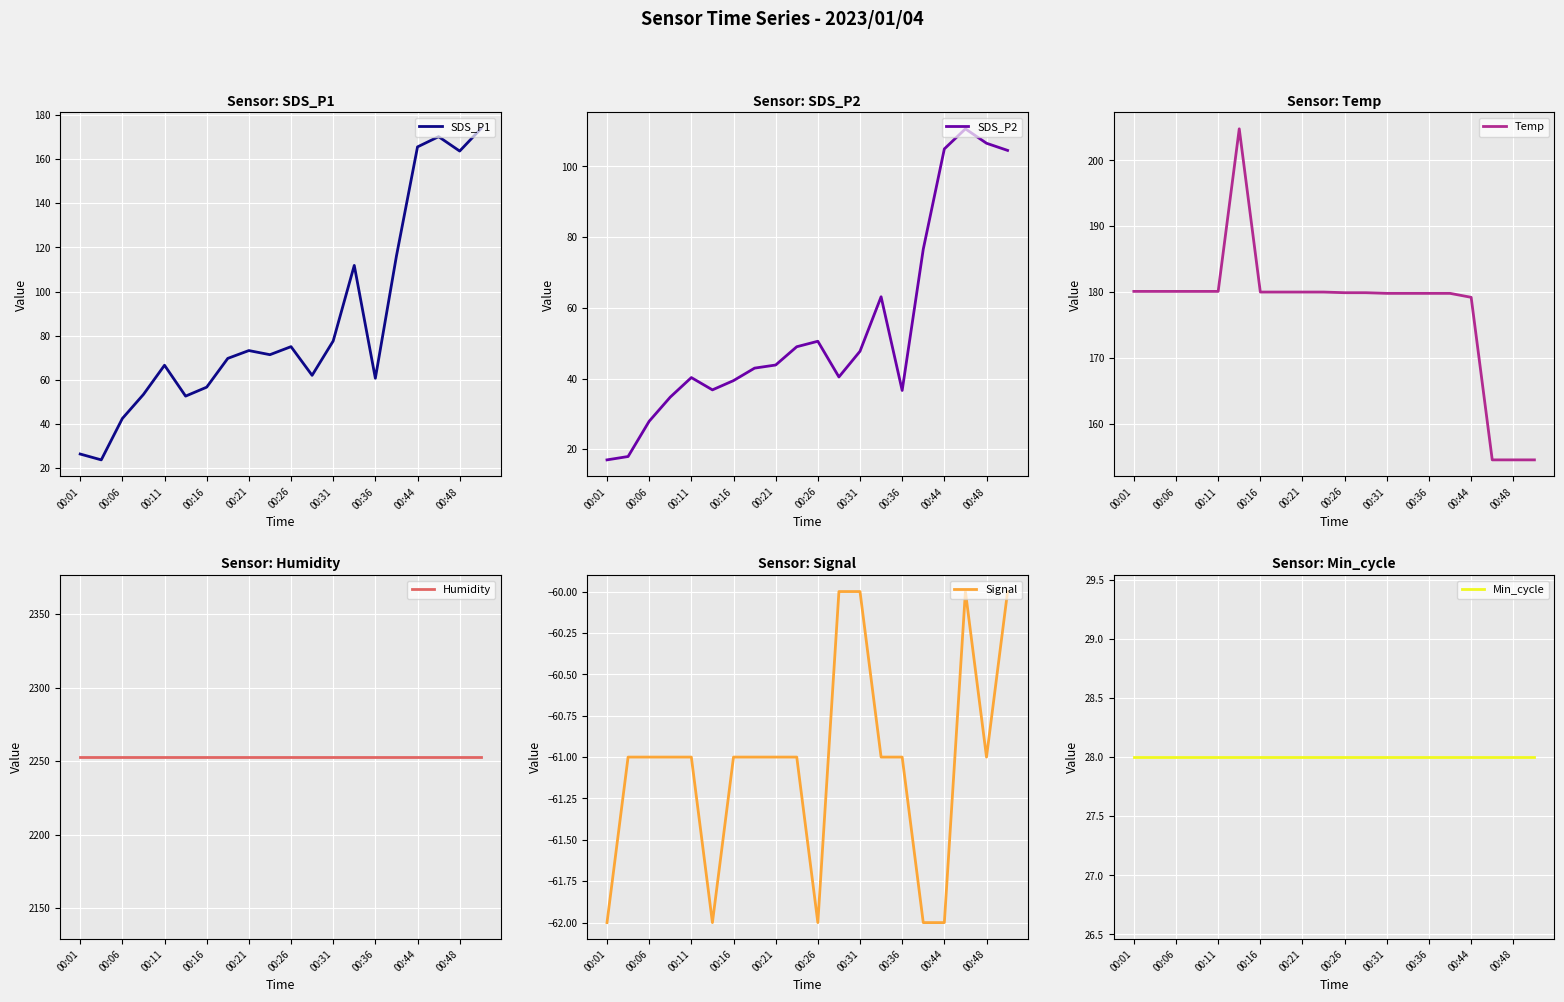

The value of SDS_P1 at 00:31 is 77.6. True or false?

True